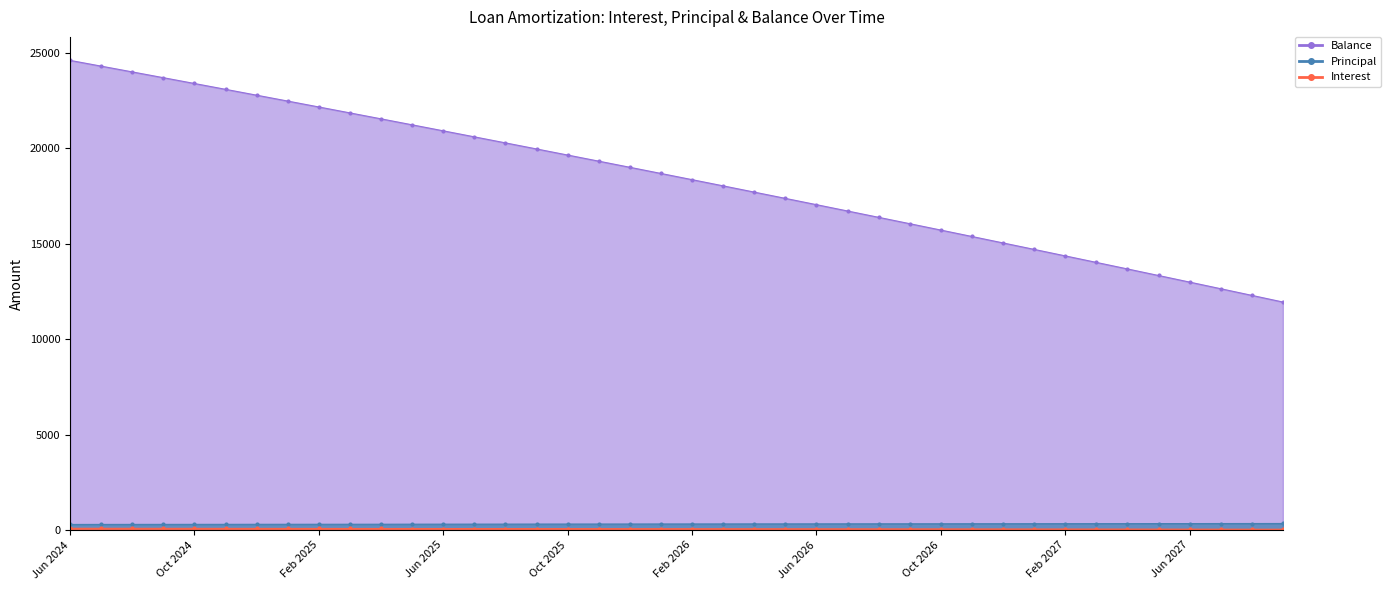

What is the maximum value shown in the chart?

24589.0